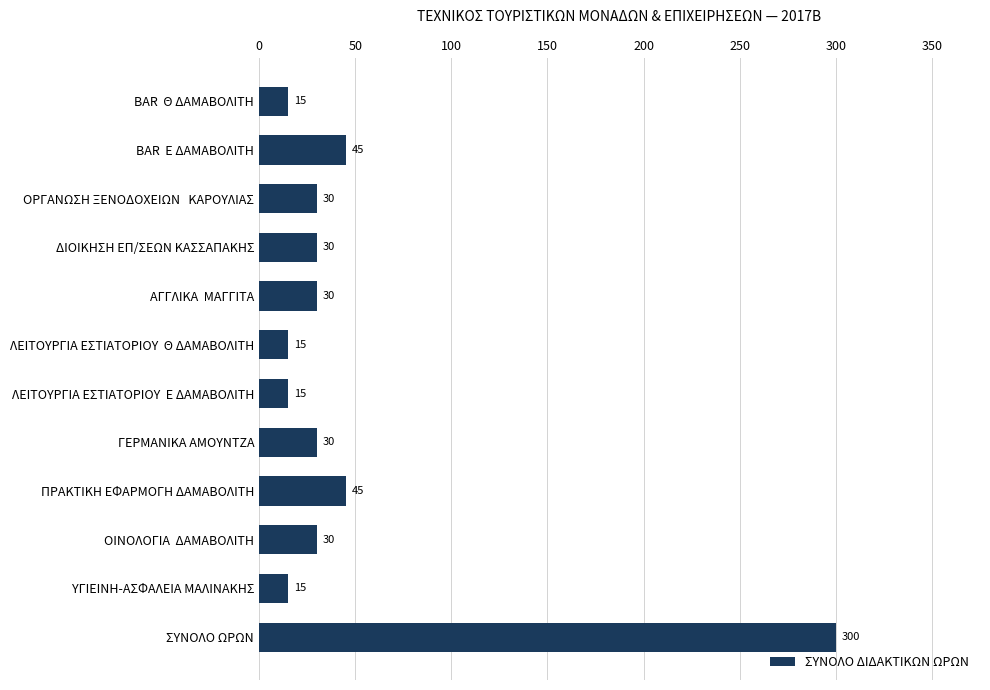

Between ΑΓΓΛΙΚΑ  ΜΑΓΓΙΤΑ and ΛΕΙΤΟΥΡΓΙΑ ΕΣΤΙΑΤΟΡΙΟΥ  Θ ΔΑΜΑΒΟΛΙΤΗ, which is larger?

ΑΓΓΛΙΚΑ  ΜΑΓΓΙΤΑ